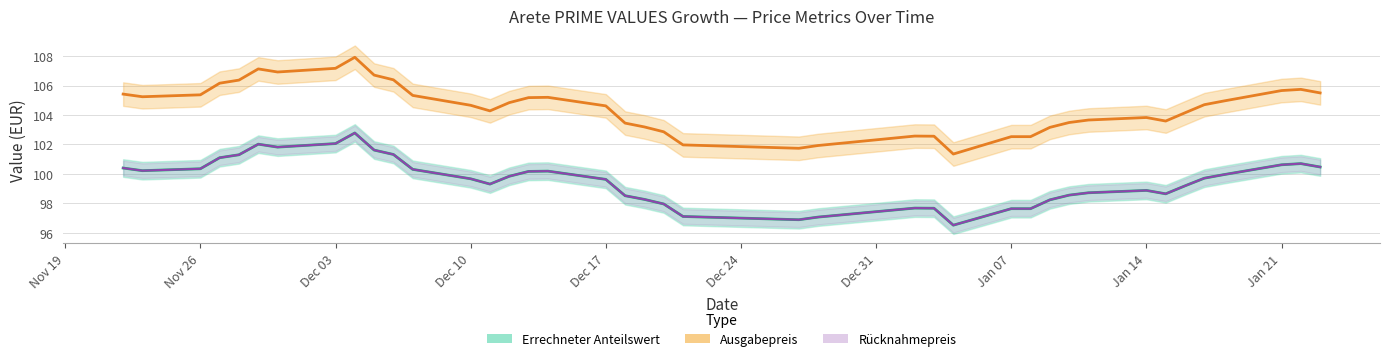

True or false: Ausgabepreis has more than 0 interior local peaks.

True